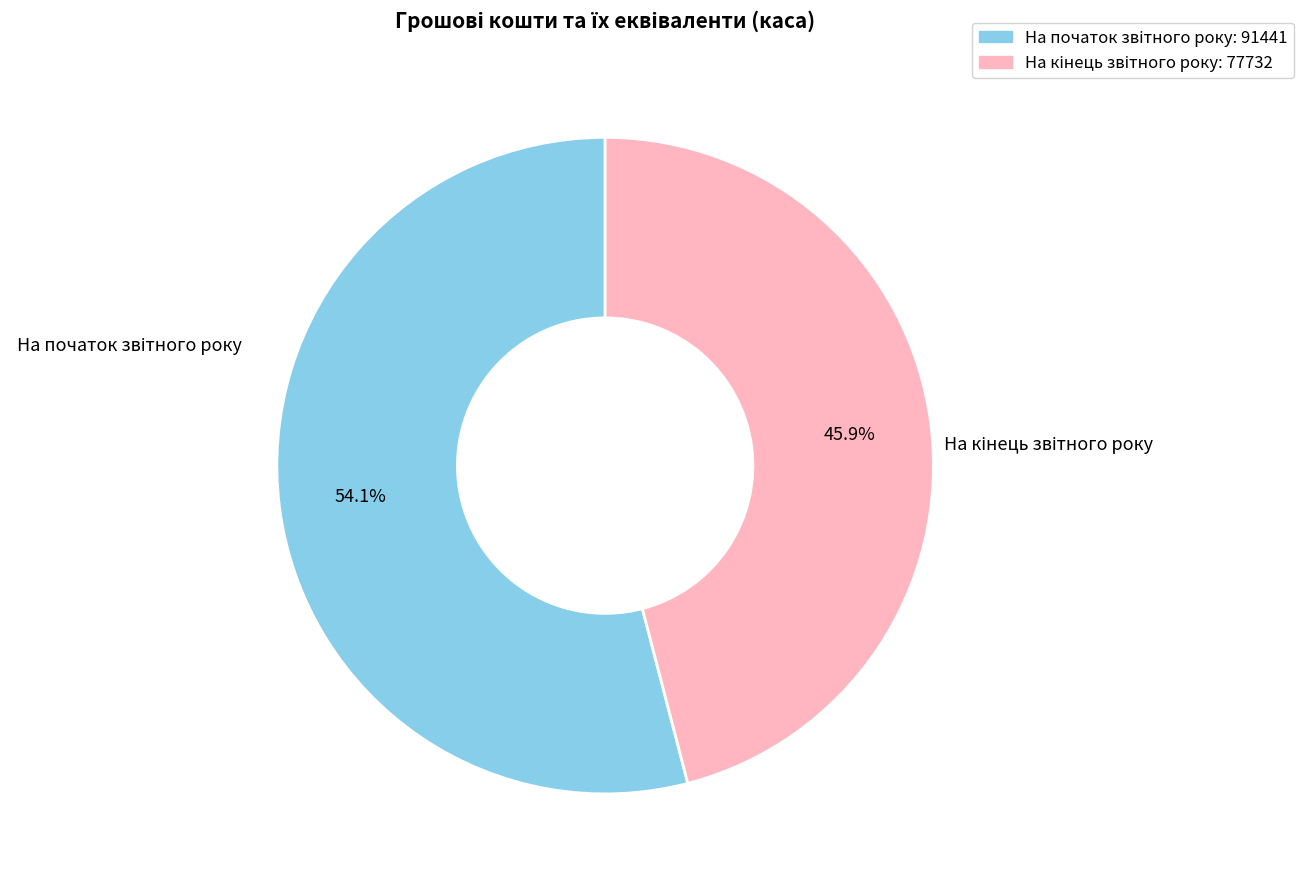

Does any single category account for the majority?

Yes